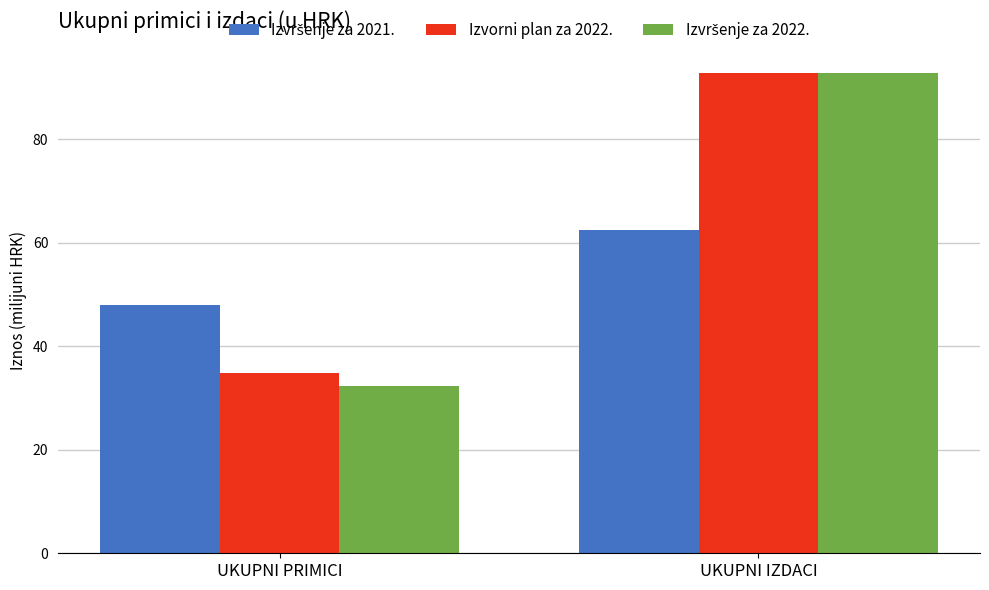

What is the maximum value for Izvorni plan za 2022.?

92.7